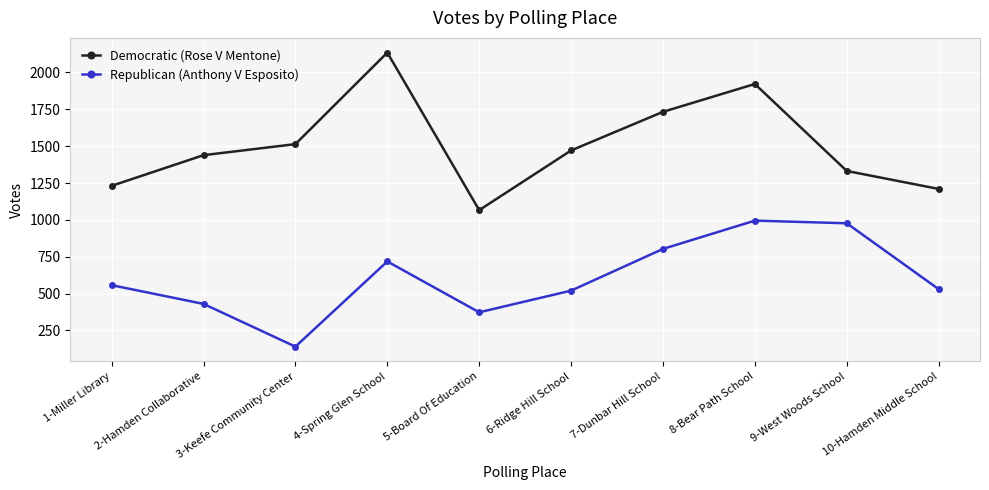

Reading left to right, transcribe all the data shown in this chart.

Democratic (Rose V Mentone): 1231	1439	1514	2135	1066	1471	1733	1922	1332	1210
Republican (Anthony V Esposito): 557	430	140	718	373	520	803	995	977	530